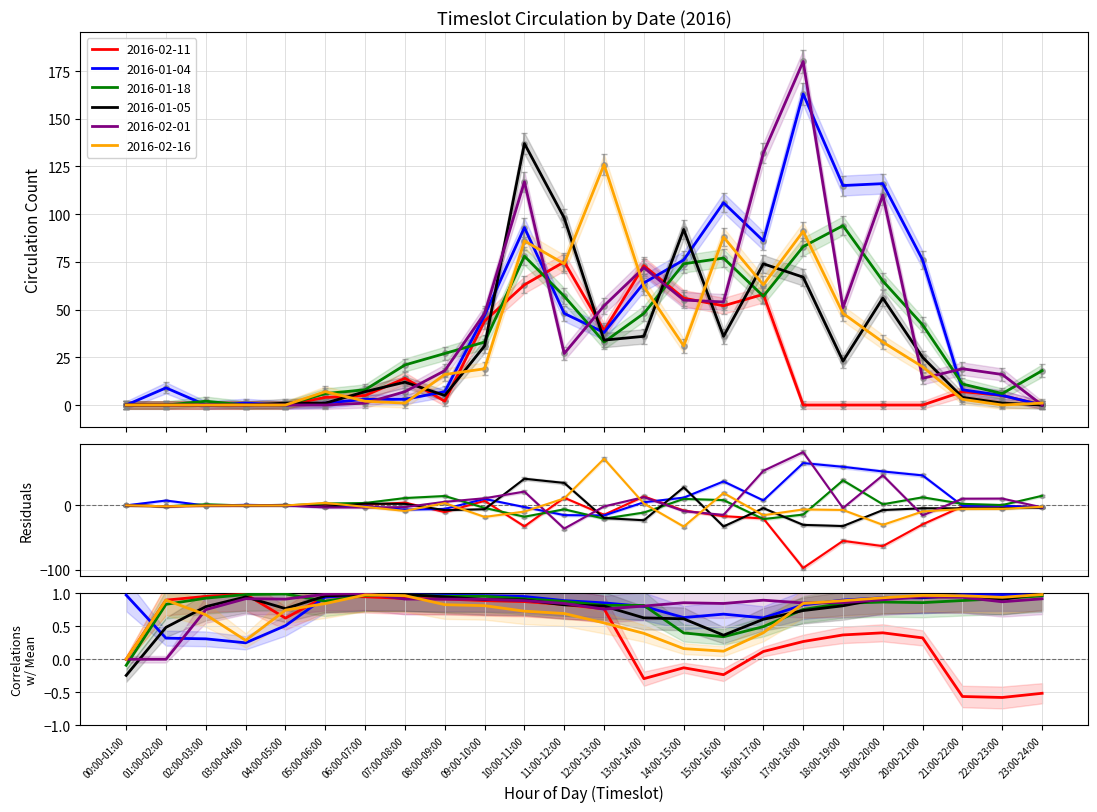

What is the label of the 21st point from the right?

03:00-04:00